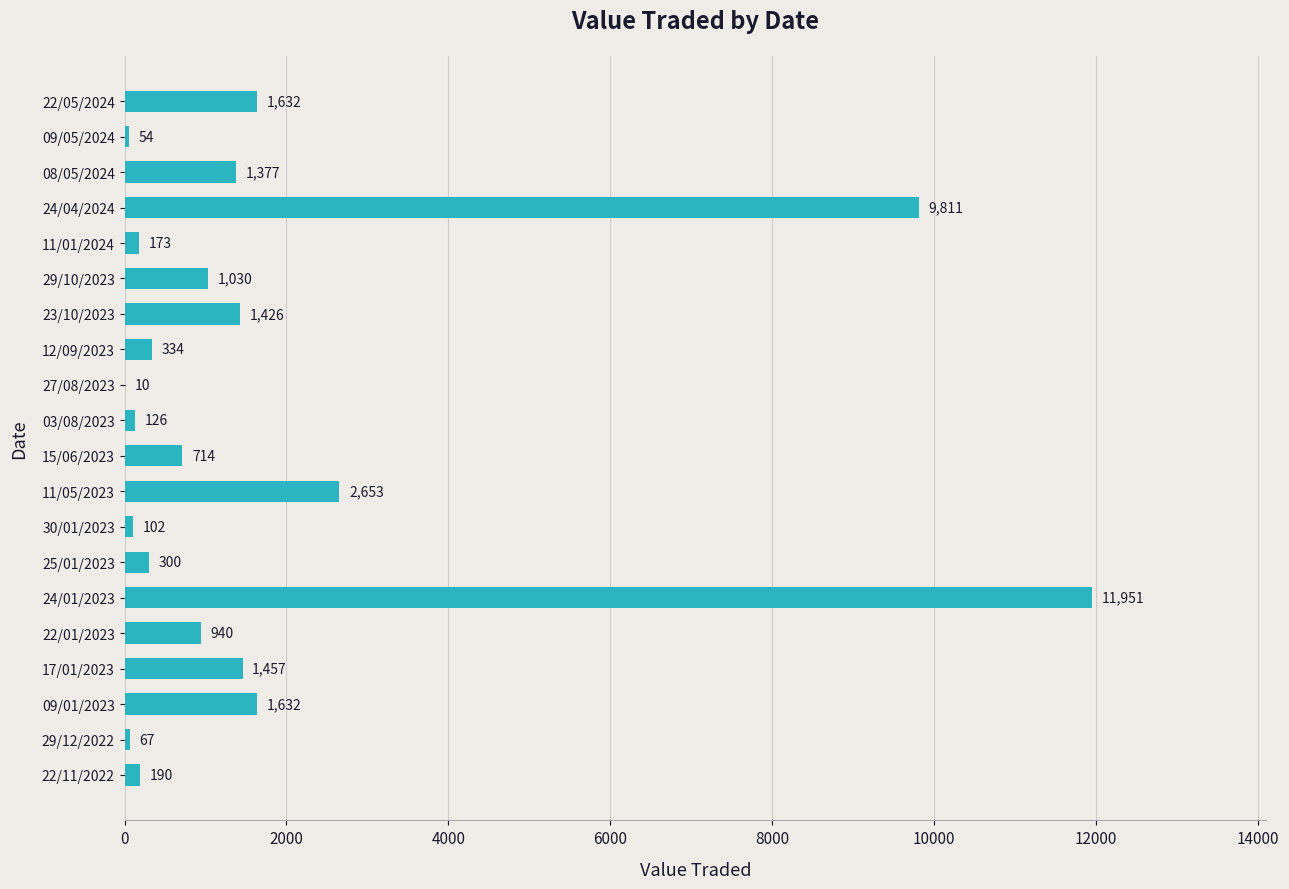

How many distinct data groups are displayed?

1